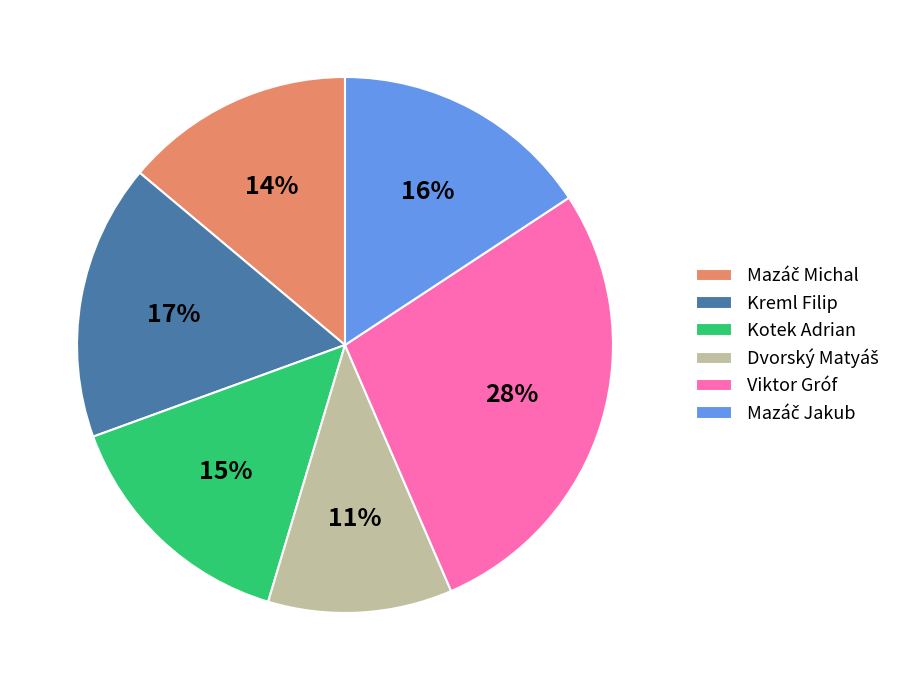

True or false: Kotek Adrian accounts for 15% of the total.

True